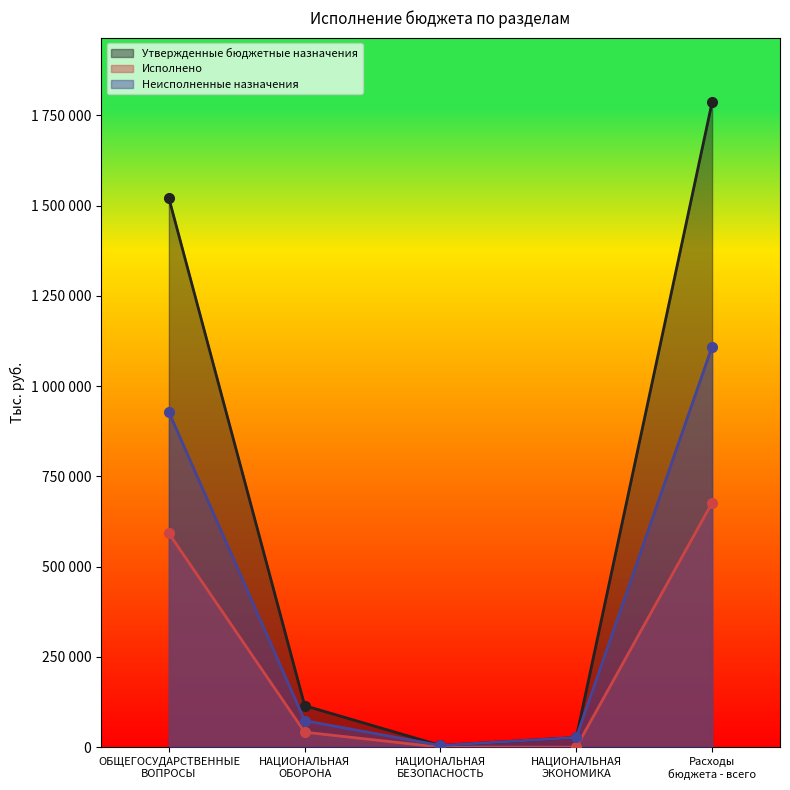

Between НАЦИОНАЛЬНАЯ
БЕЗОПАСНОСТЬ and НАЦИОНАЛЬНАЯ
ЭКОНОМИКА, which series saw the biggest shift?

Утвержденные бюджетные назначения